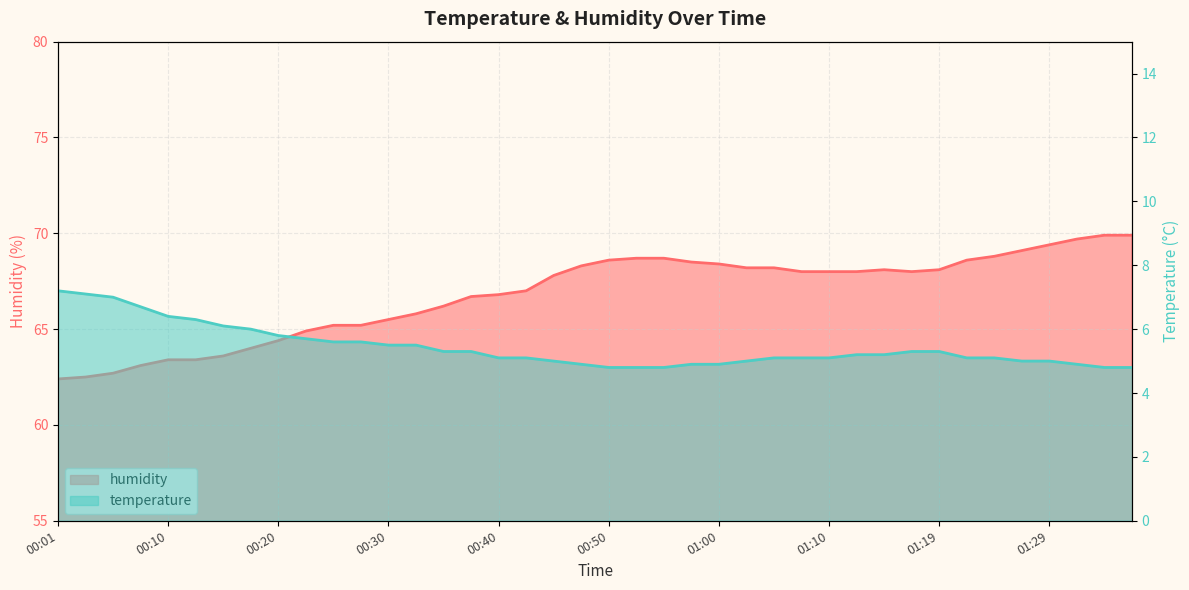

Reading right to left, what are all the values shown in this chart?

temperature: 01:36=4.8	01:34=4.8	01:32=4.9	01:29=5.0	01:27=5.0	01:24=5.1	01:22=5.1	01:19=5.3	01:17=5.3	01:15=5.2	01:12=5.2	01:10=5.1	01:07=5.1	01:05=5.1	01:02=5.0	01:00=4.9	00:57=4.9	00:55=4.8	00:53=4.8	00:50=4.8	00:48=4.9	00:45=5.0	00:43=5.1	00:40=5.1	00:38=5.3	00:35=5.3	00:33=5.5	00:30=5.5	00:28=5.6	00:25=5.6	00:23=5.7	00:20=5.8	00:18=6.0	00:15=6.1	00:13=6.3	00:10=6.4	00:08=6.7	00:06=7.0	00:03=7.1	00:01=7.2
humidity: 01:36=69.9	01:34=69.9	01:32=69.7	01:29=69.4	01:27=69.1	01:24=68.8	01:22=68.6	01:19=68.1	01:17=68.0	01:15=68.1	01:12=68.0	01:10=68.0	01:07=68.0	01:05=68.2	01:02=68.2	01:00=68.4	00:57=68.5	00:55=68.7	00:53=68.7	00:50=68.6	00:48=68.3	00:45=67.8	00:43=67.0	00:40=66.8	00:38=66.7	00:35=66.2	00:33=65.8	00:30=65.5	00:28=65.2	00:25=65.2	00:23=64.9	00:20=64.4	00:18=64.0	00:15=63.6	00:13=63.4	00:10=63.4	00:08=63.1	00:06=62.7	00:03=62.5	00:01=62.4